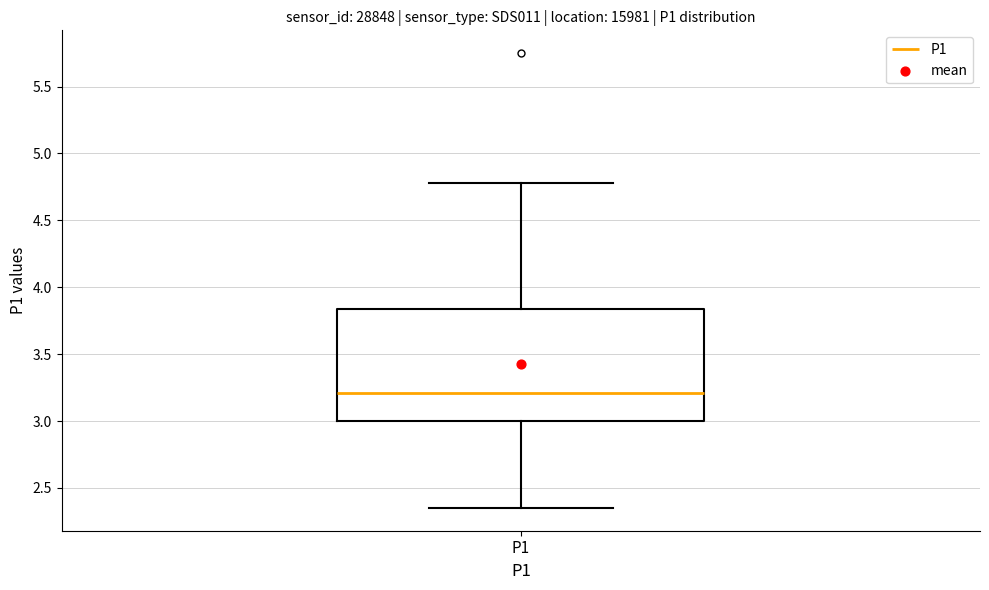

Where is the lower edge of the box for P1 on the y-axis? The values are not printed on the chart, so give them approximately, as read against the axis.

3.00